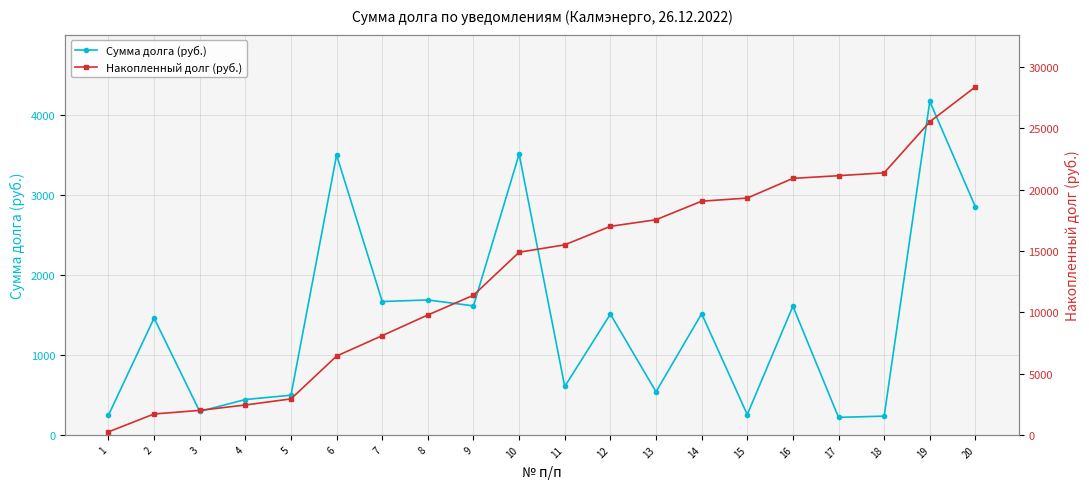

True or false: Накопленный долг (руб.) has more than 1 points higher than both neighbors.

False